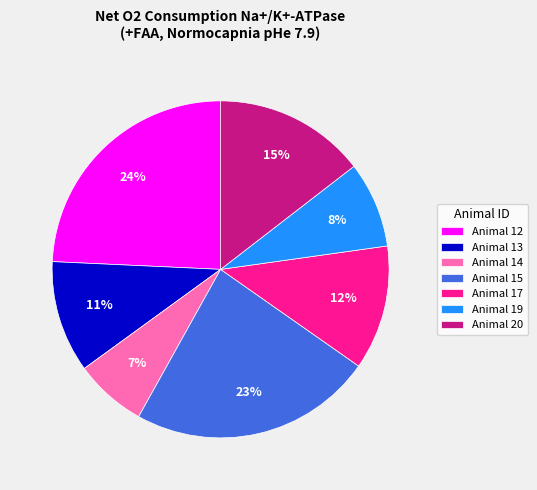

To the nearest percent, what is the combined percentage of Animal 12 and Animal 14?

31%